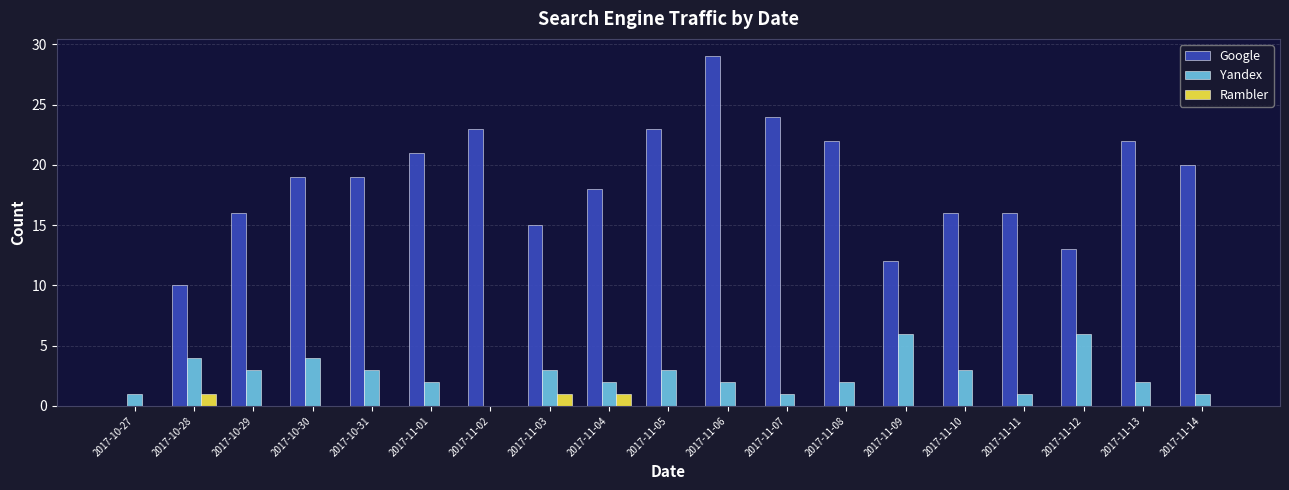

What is the sum of all Rambler values?

3